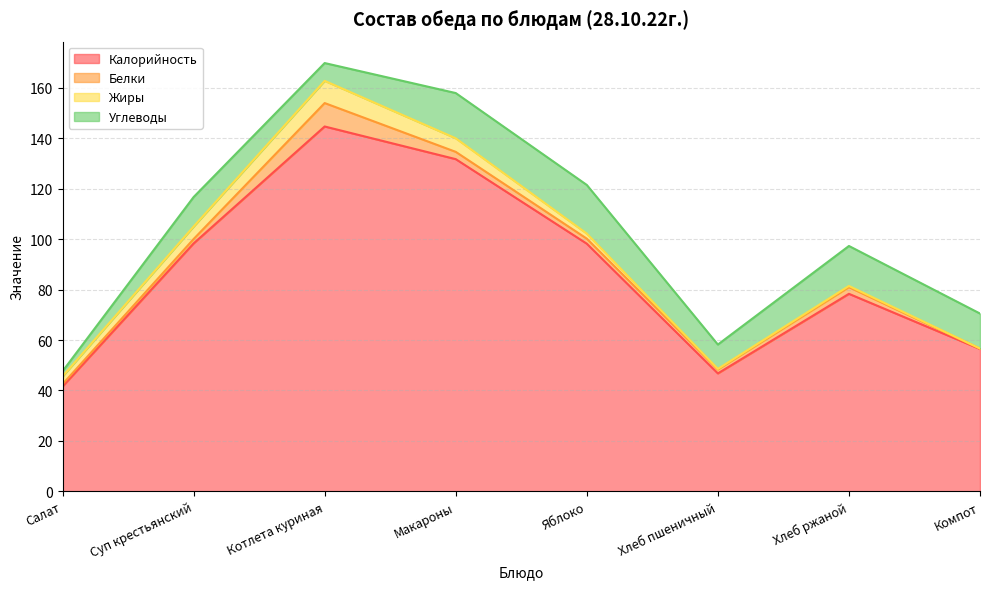

What is the label of the 5th point from the left?

Яблоко